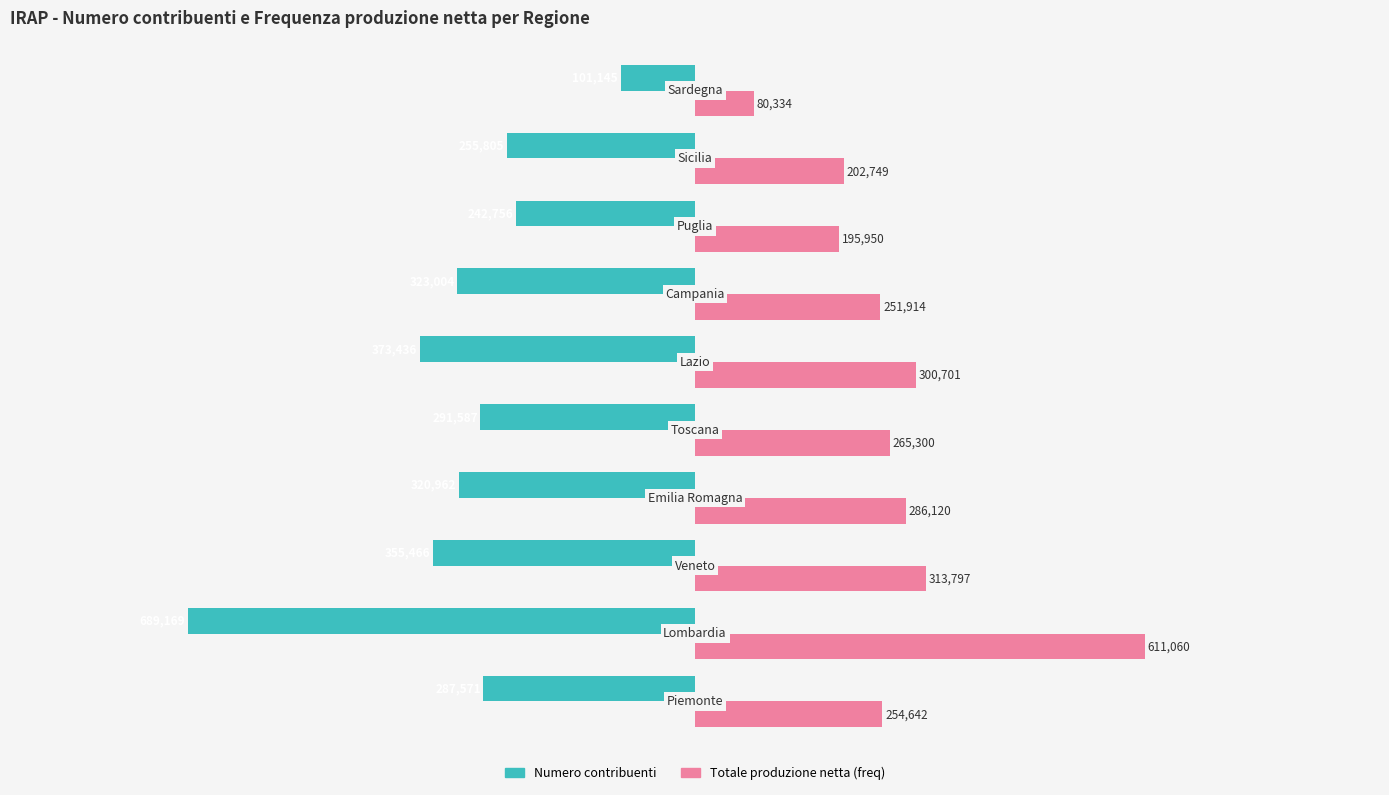

What is the difference between the second highest and minimum values in the Numero contribuenti series?

446413